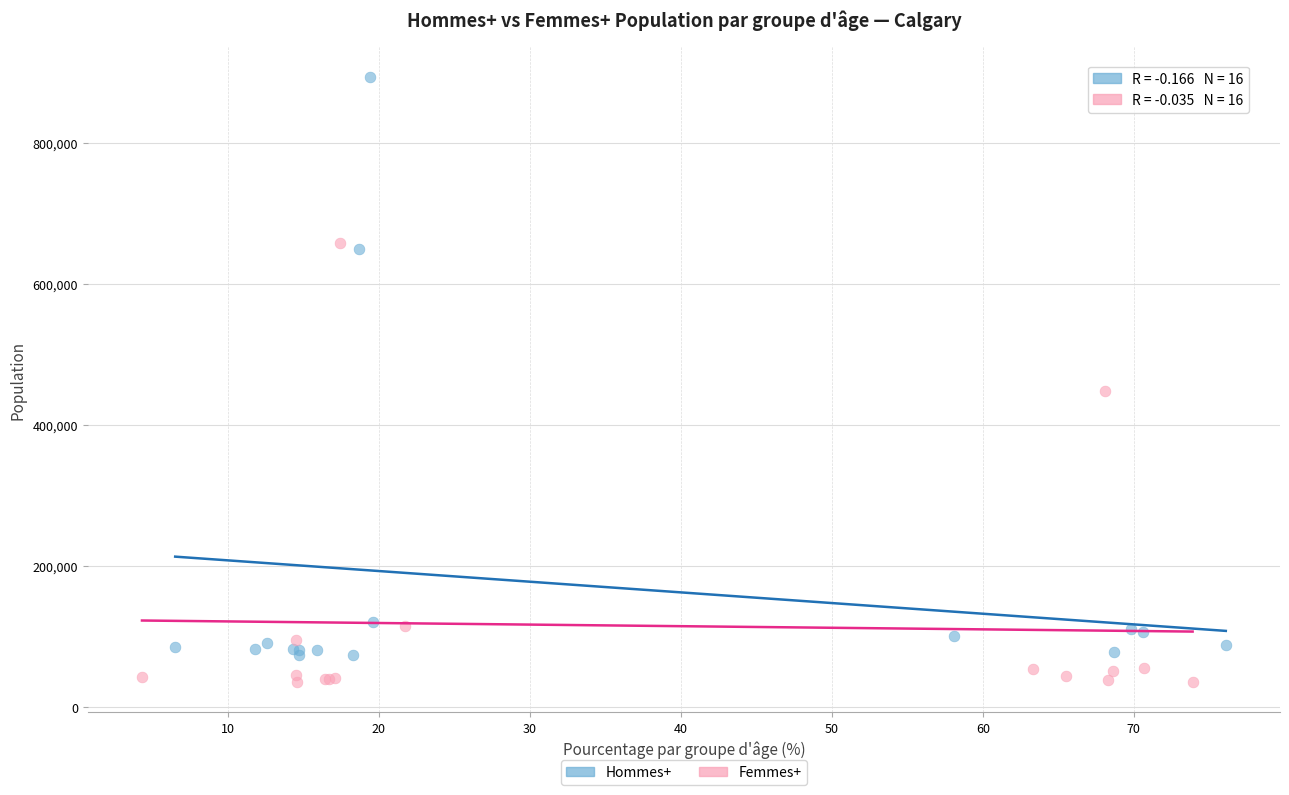

Which series contains the highest Y value?

Hommes+